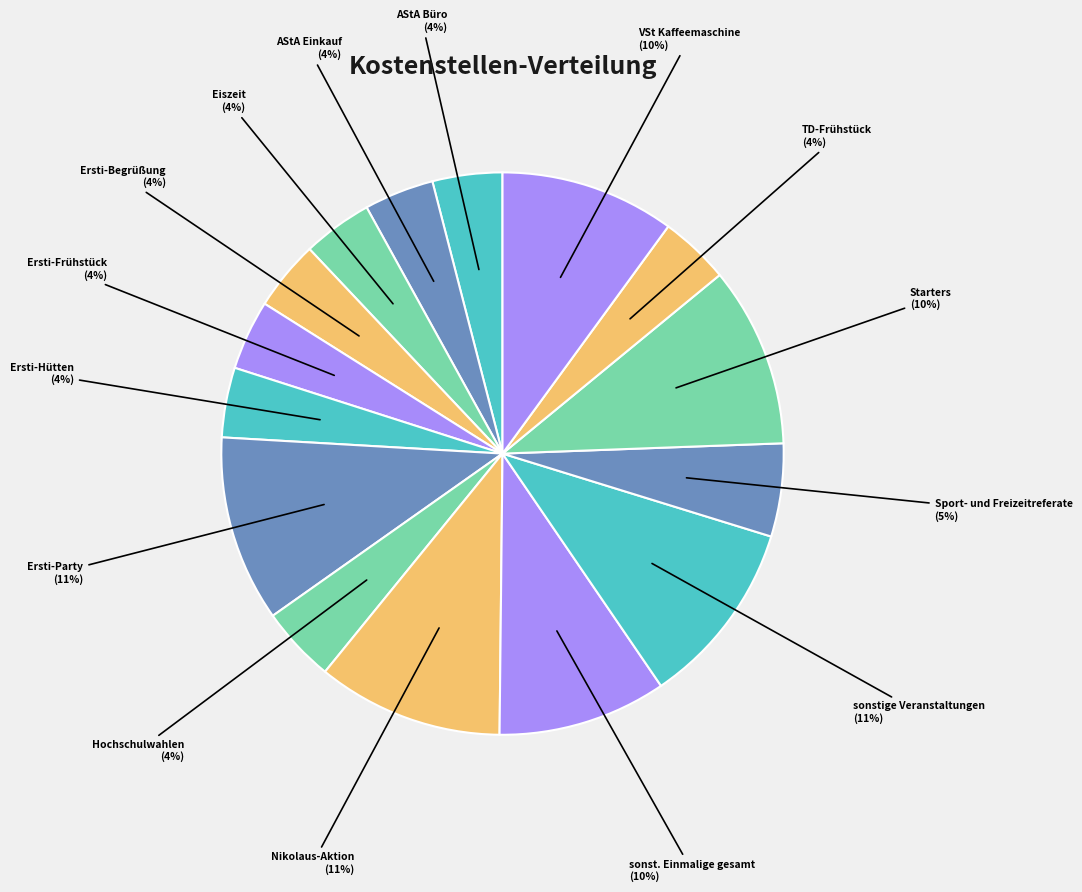

How many slices are in this pie chart?

15